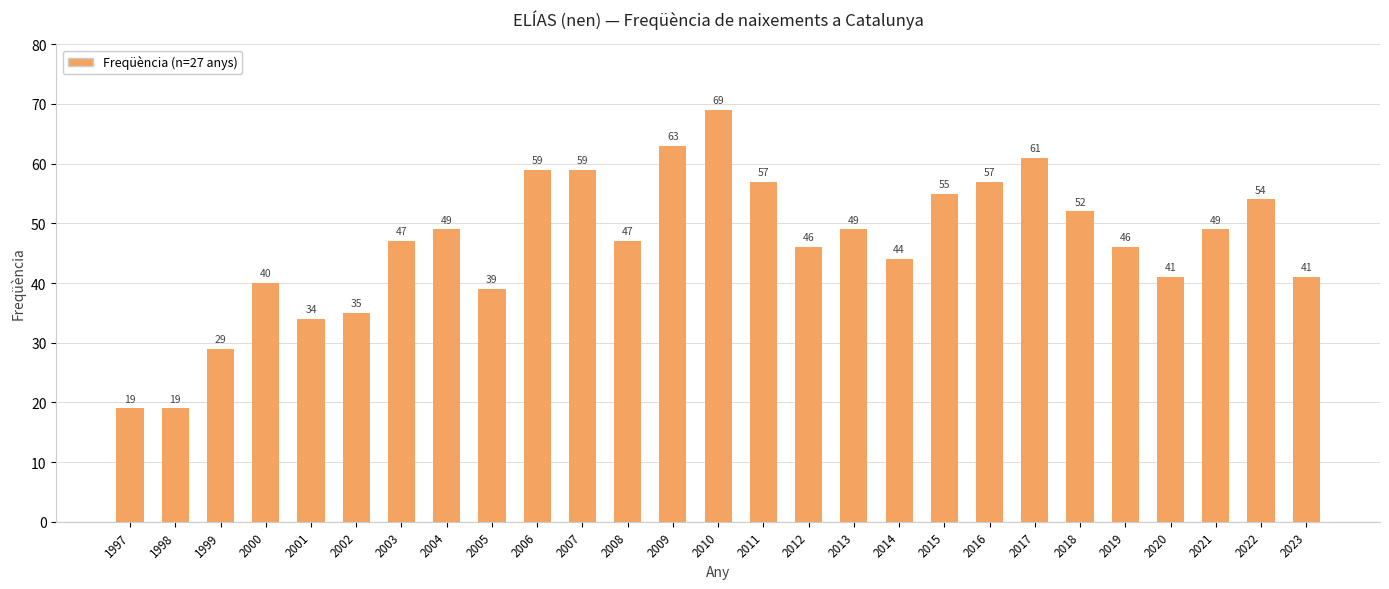

What is the average value?

47